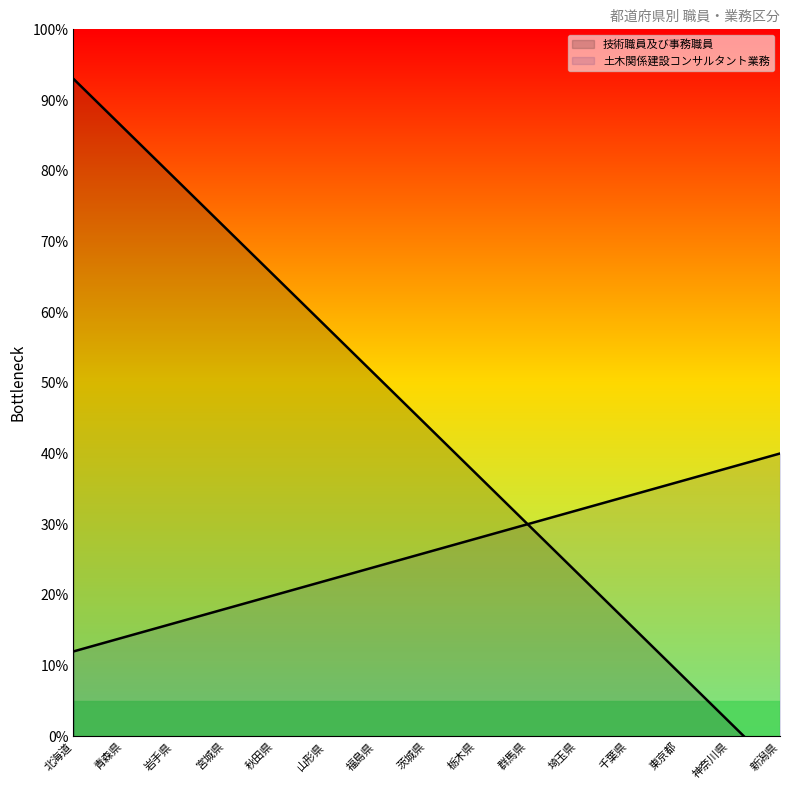

The value of 技術職員及び事務職員 at 東京都 is 16. True or false?

False